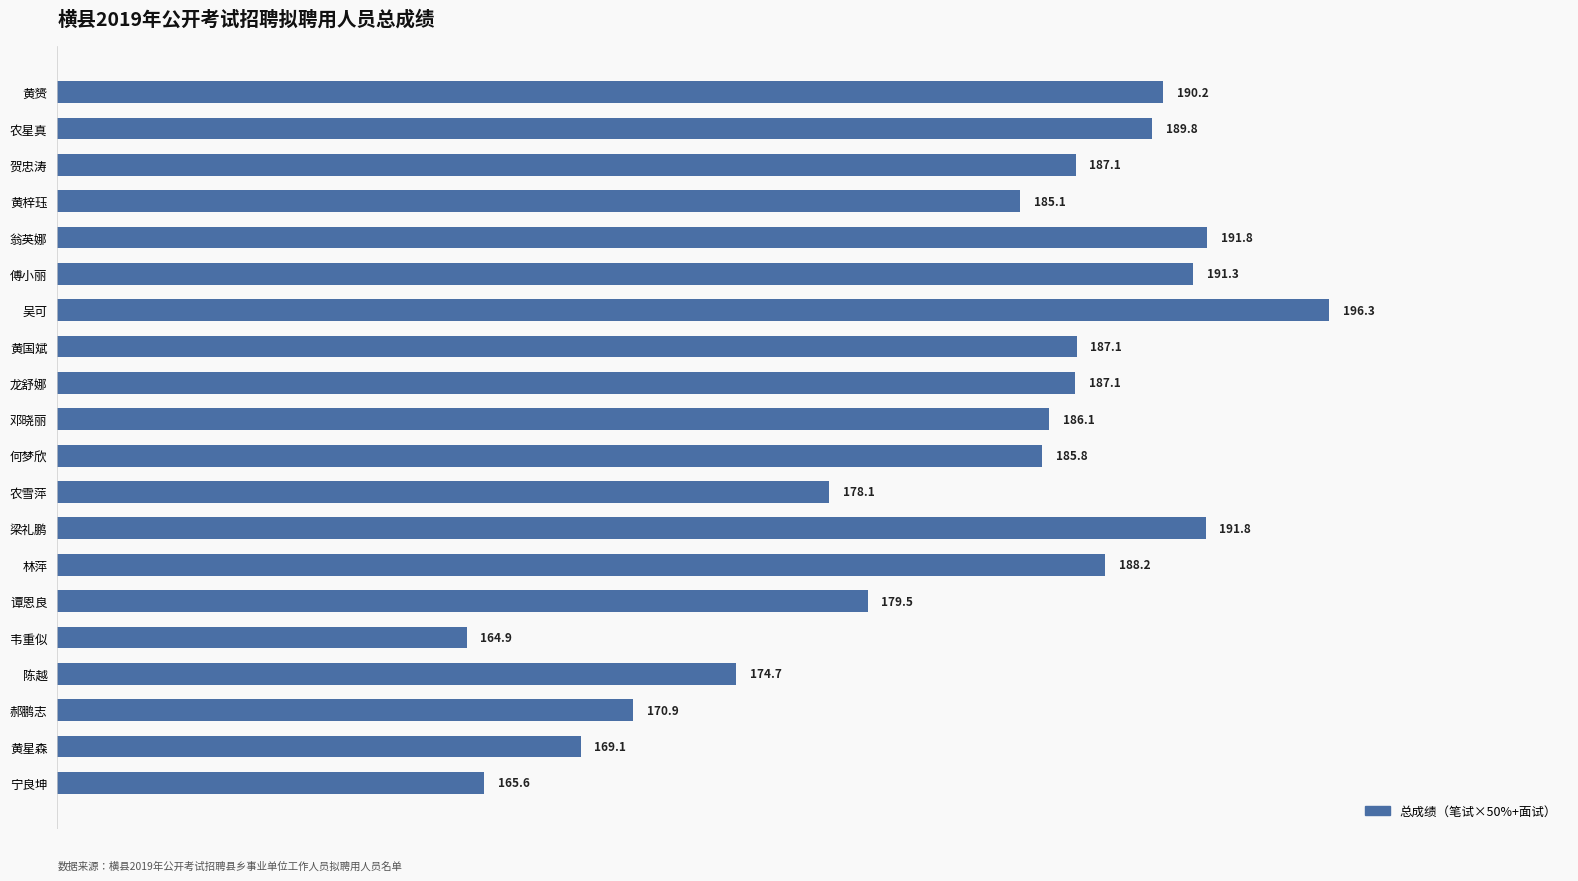

Is it true that the value at 翁英娜 is 191.8?

True